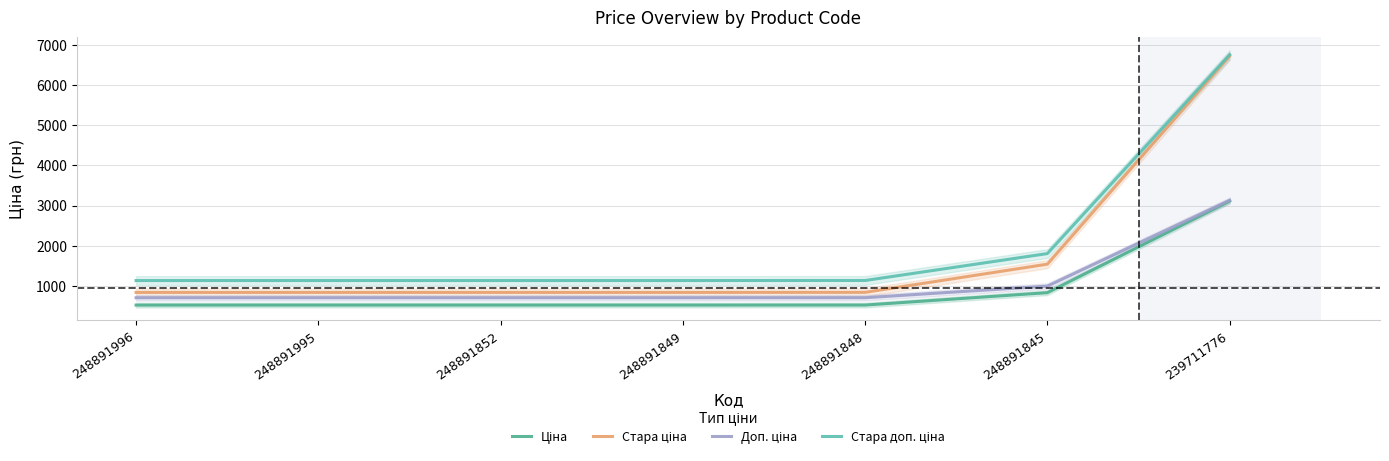

True or false: Стара доп. ціна has more than 2 interior local peaks.

False